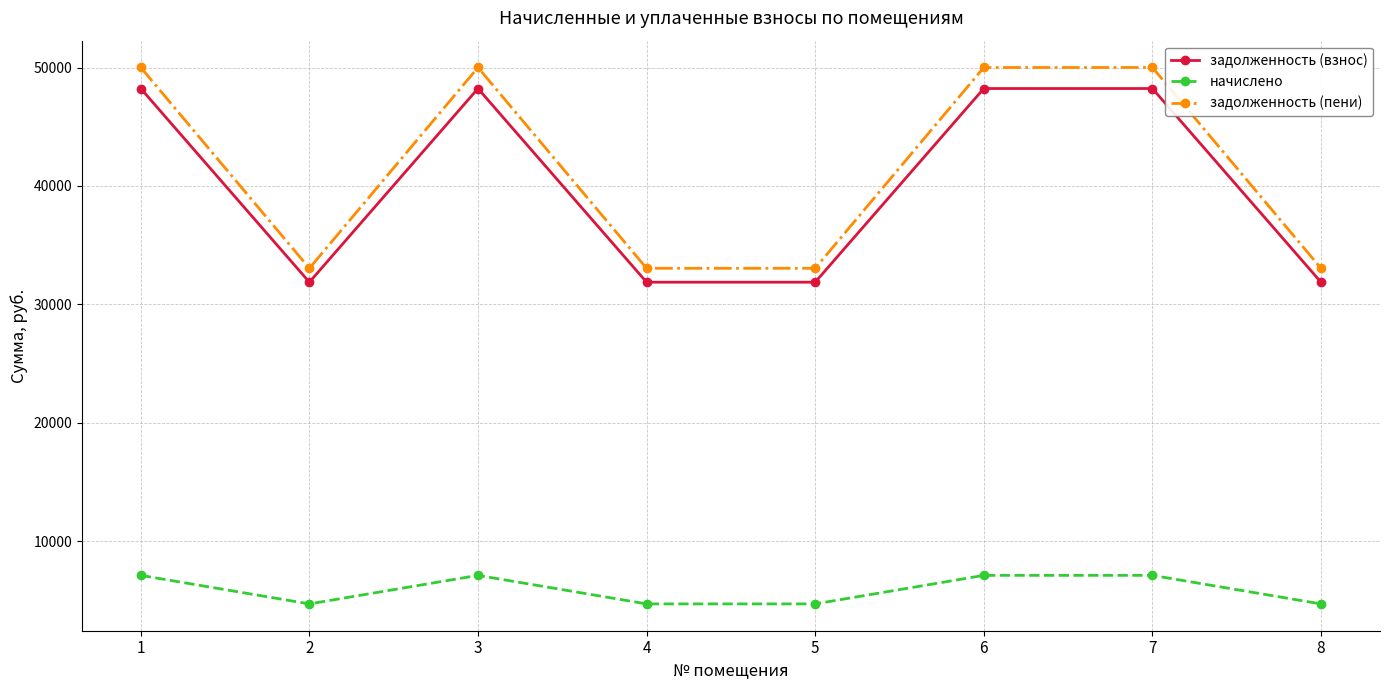

What is the value of the задолженность (взнос) point at the 3rd from the left?

48226.6